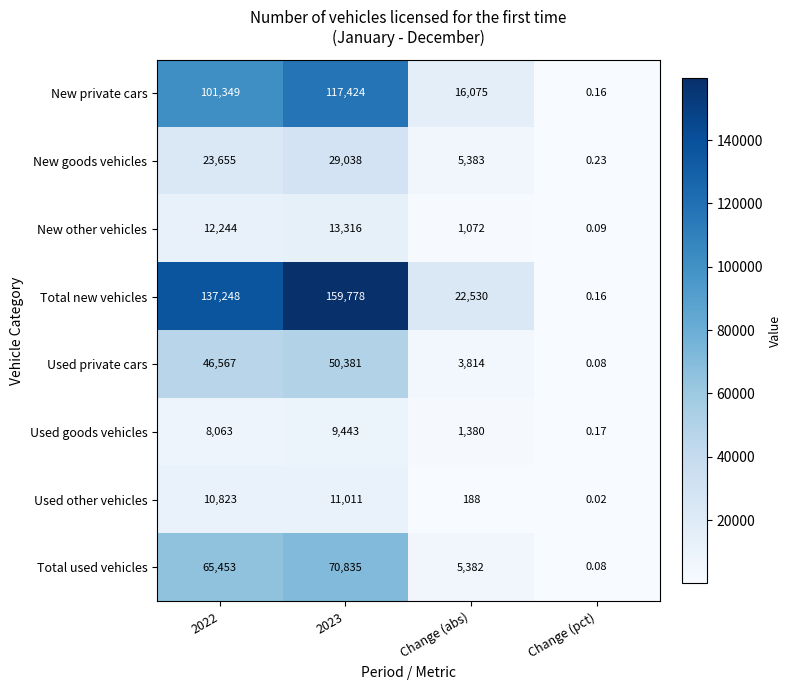

At how many categories does at least one series exceed 61345?

2